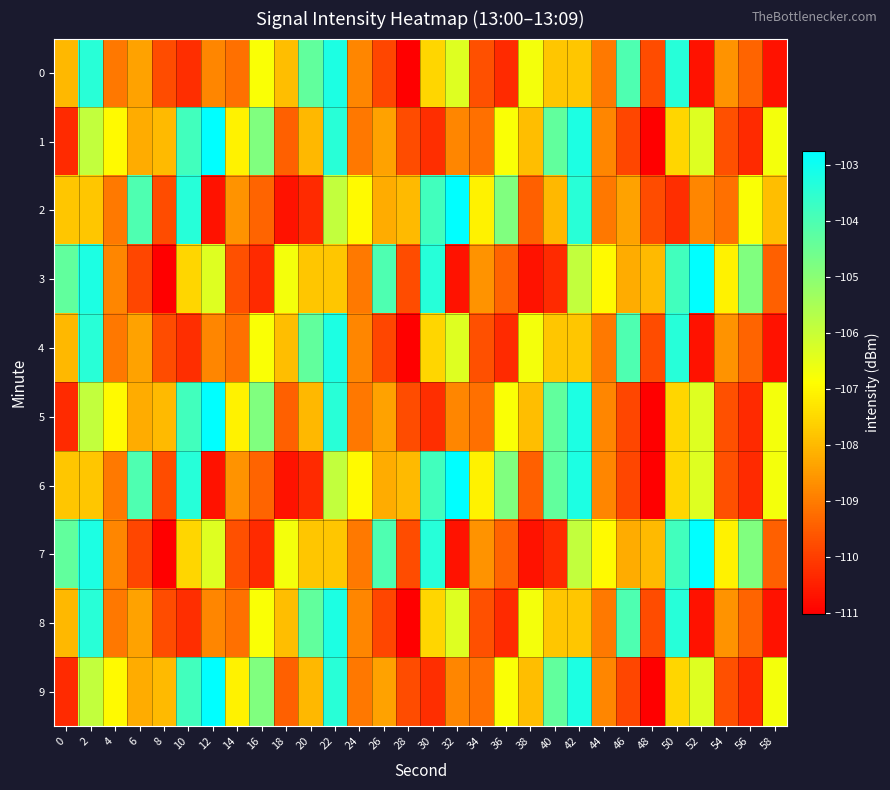

What is the total value across all series at 36?

-1079.8